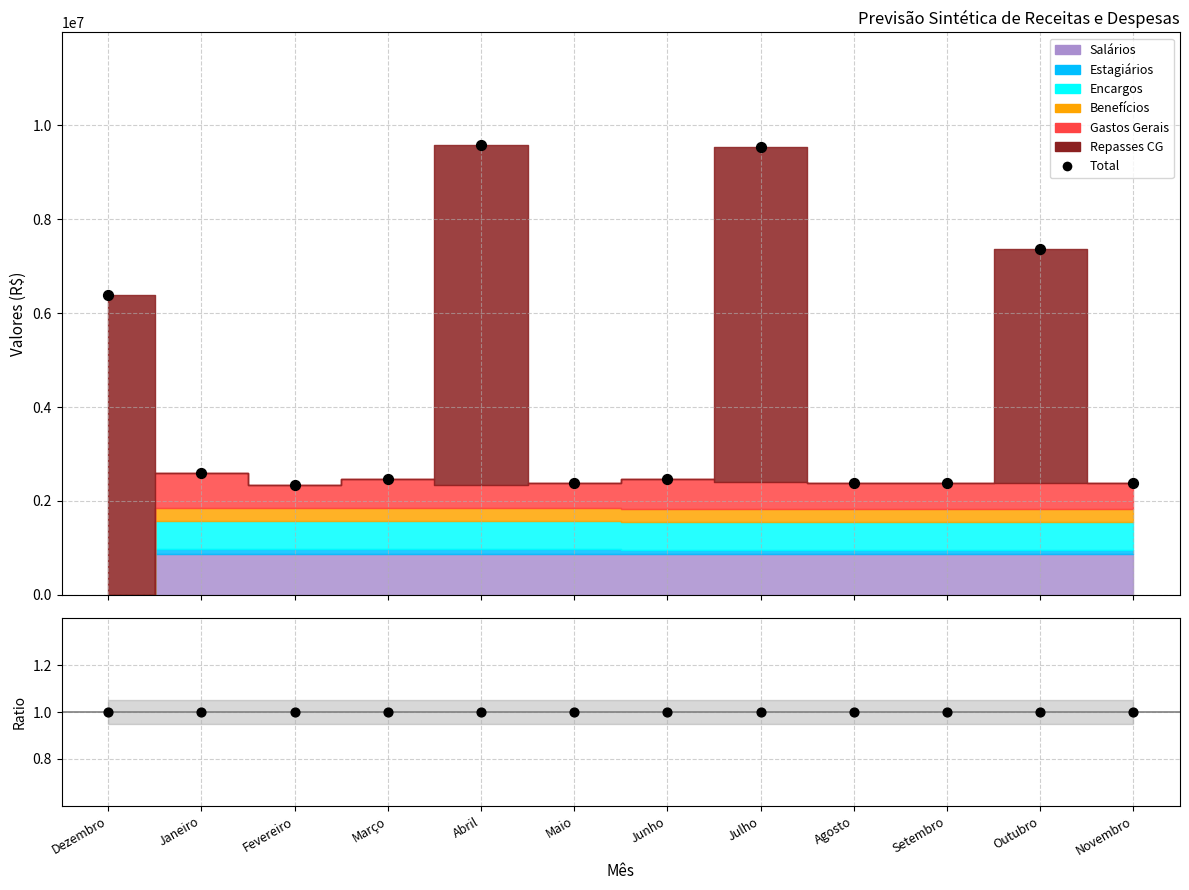

Is the value of Ratio at Setembro greater than the value of Total at Junho?

No